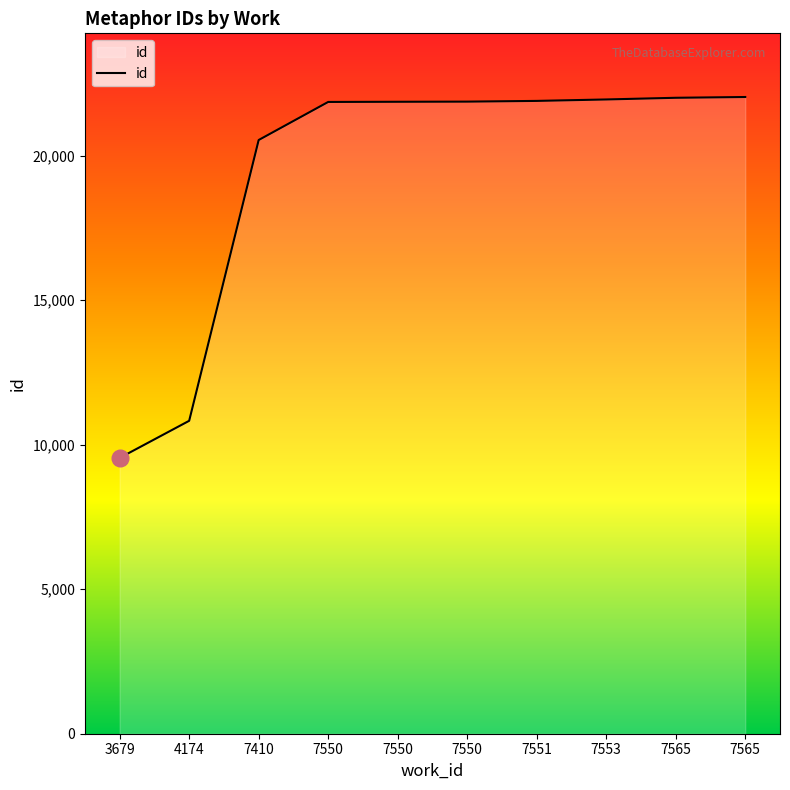

What is the value of the 8th point from the left?

21946